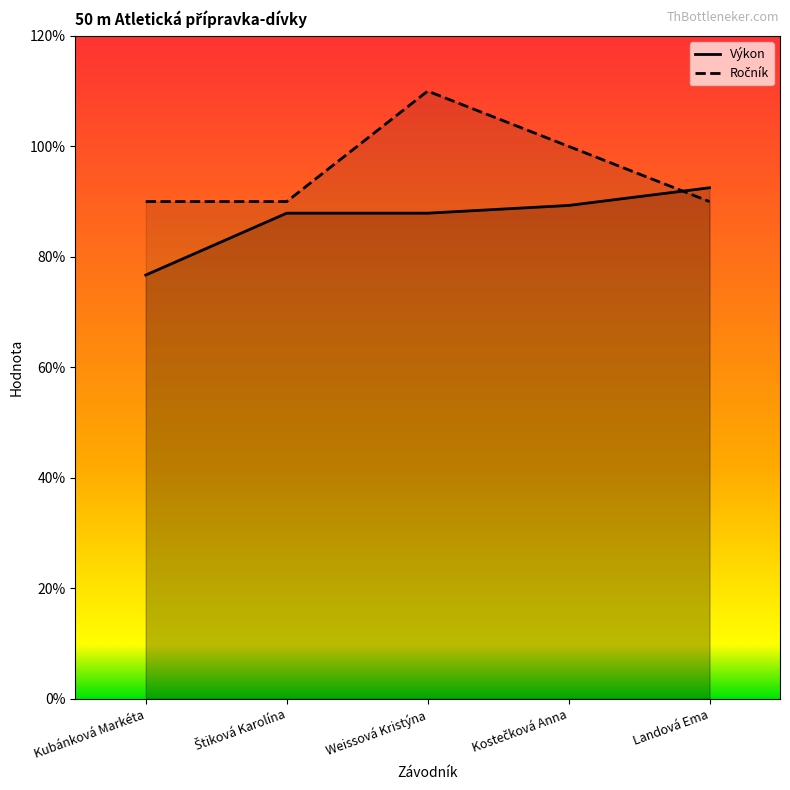

Reading right to left, extract all data points from this chart.

Výkon: 9.2	8.9	8.8	8.8	7.7
Ročník: 9.0	10.0	11.0	9.0	9.0